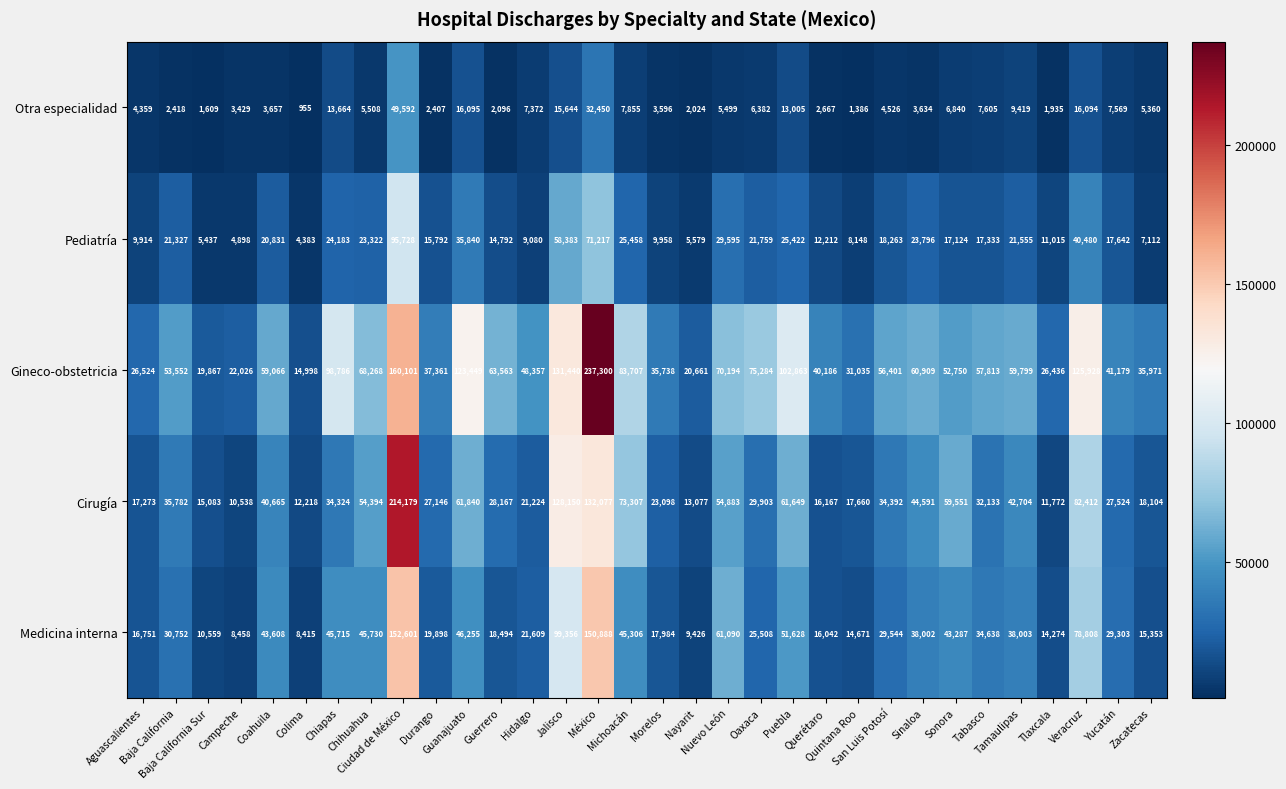

What is the average value of the Pediatría series?

22737